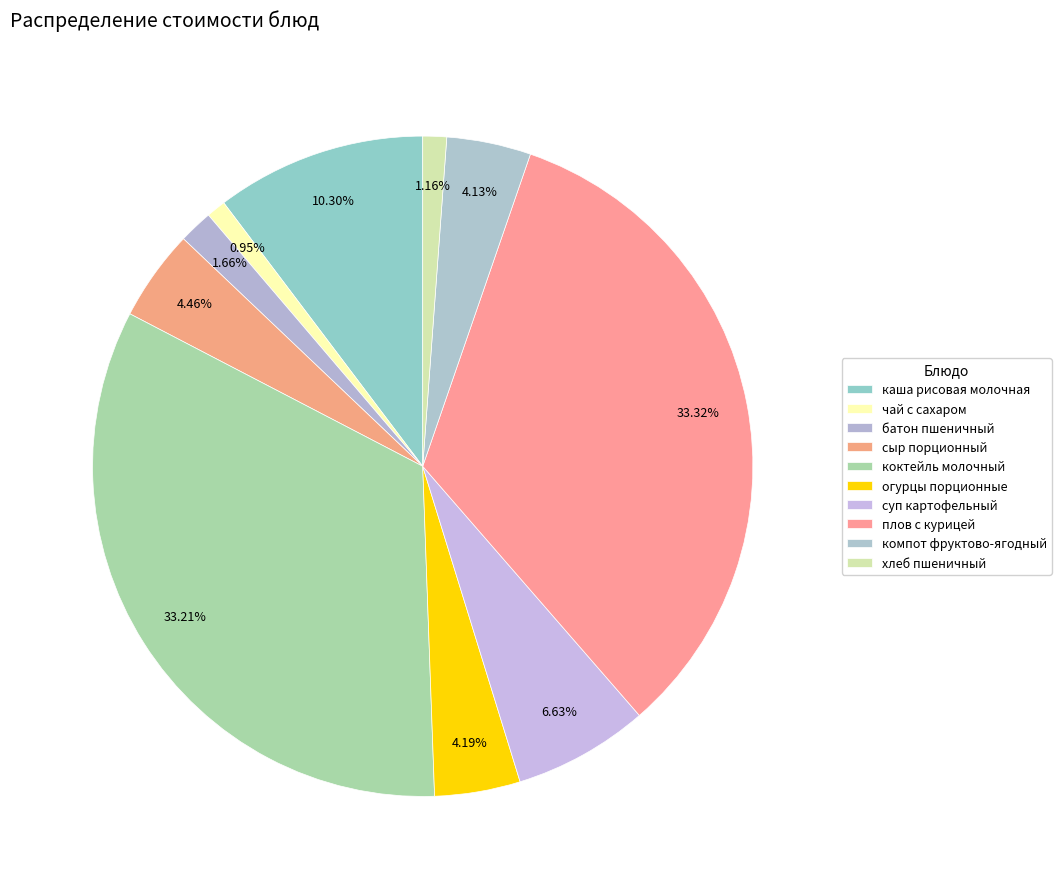

Is there a majority slice in this chart?

No